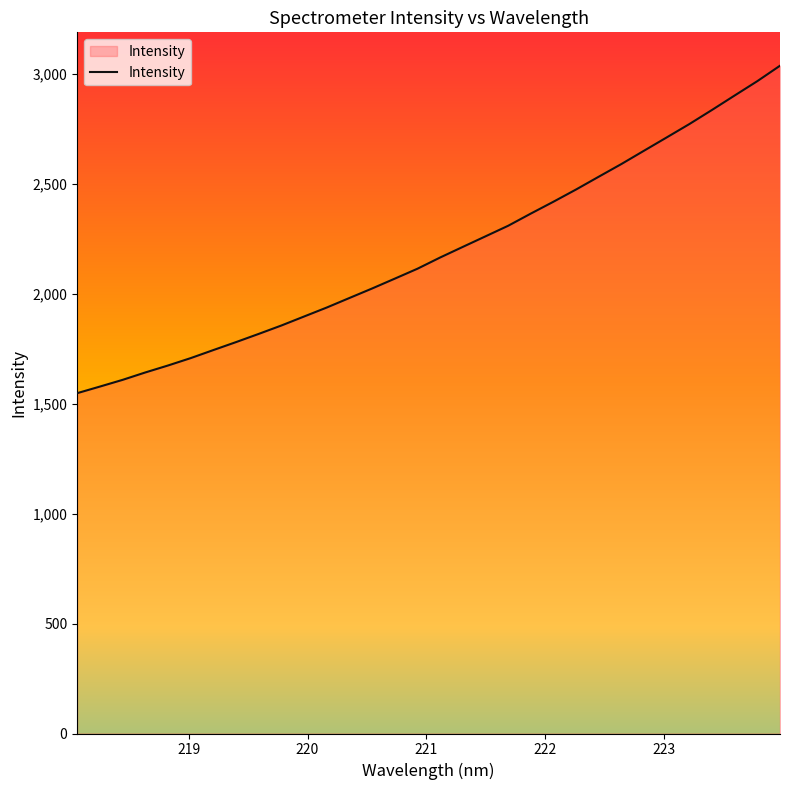

What is the difference between the maximum and minimum values?

1488.5